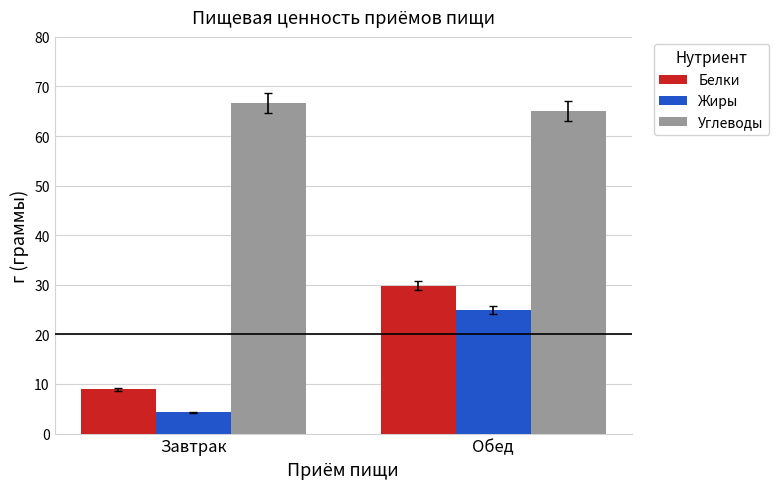

True or false: Белки has a value of 3.4 at Завтрак.

False